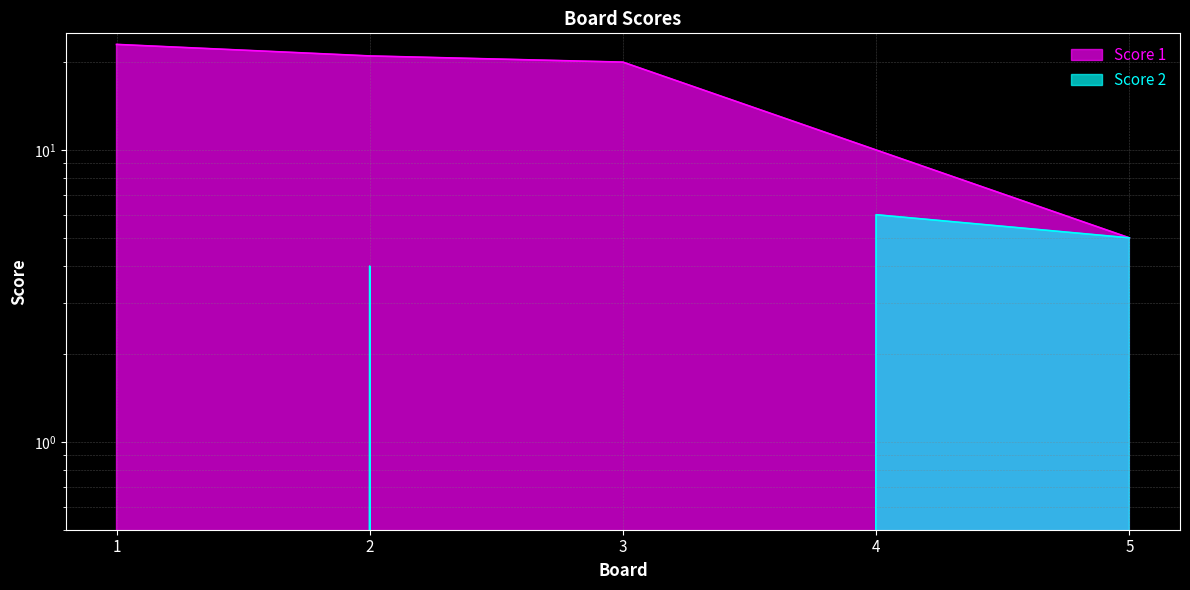

Which category has the lowest value across all series?

1